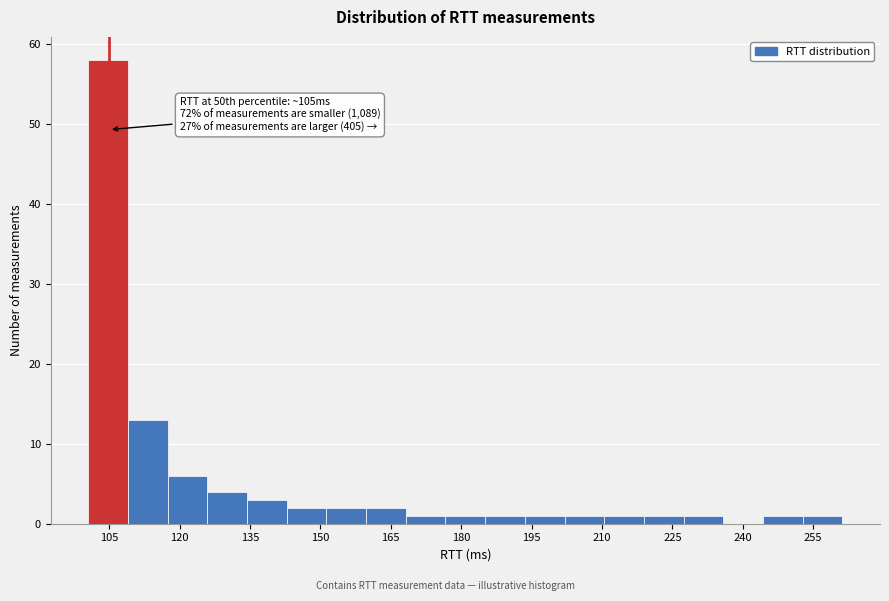

Over which range of the x-axis is the bar tallest?

100 to 110